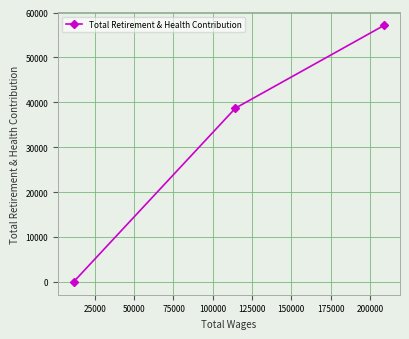

How many data points are less than 38703?

1